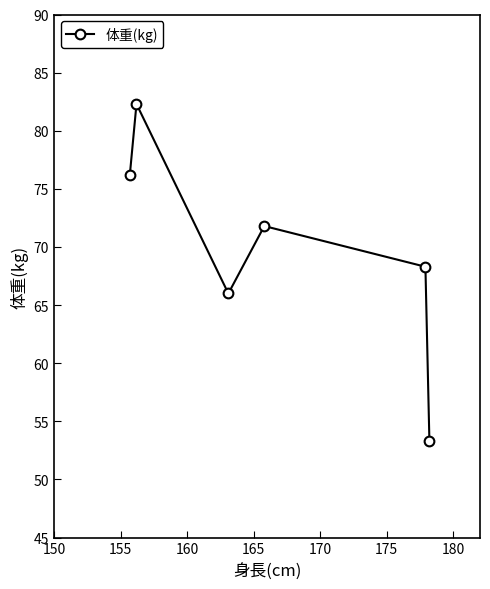

How many points are higher than both their immediate neighbors (excluding endpoints)?

2